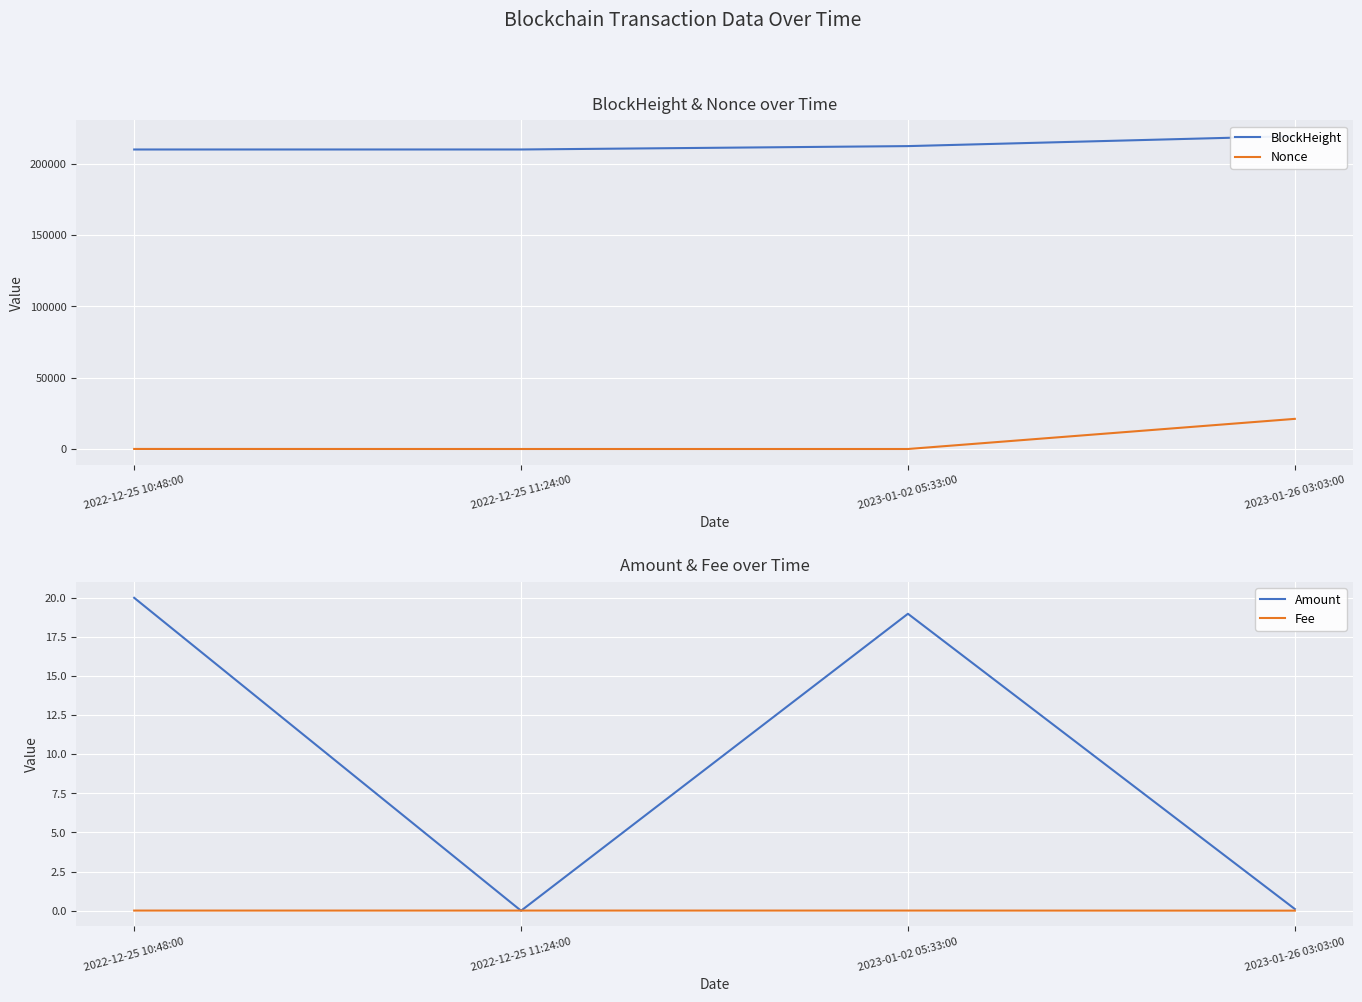

What is the label of the 2nd point from the right?

2023-01-02 05:33:00